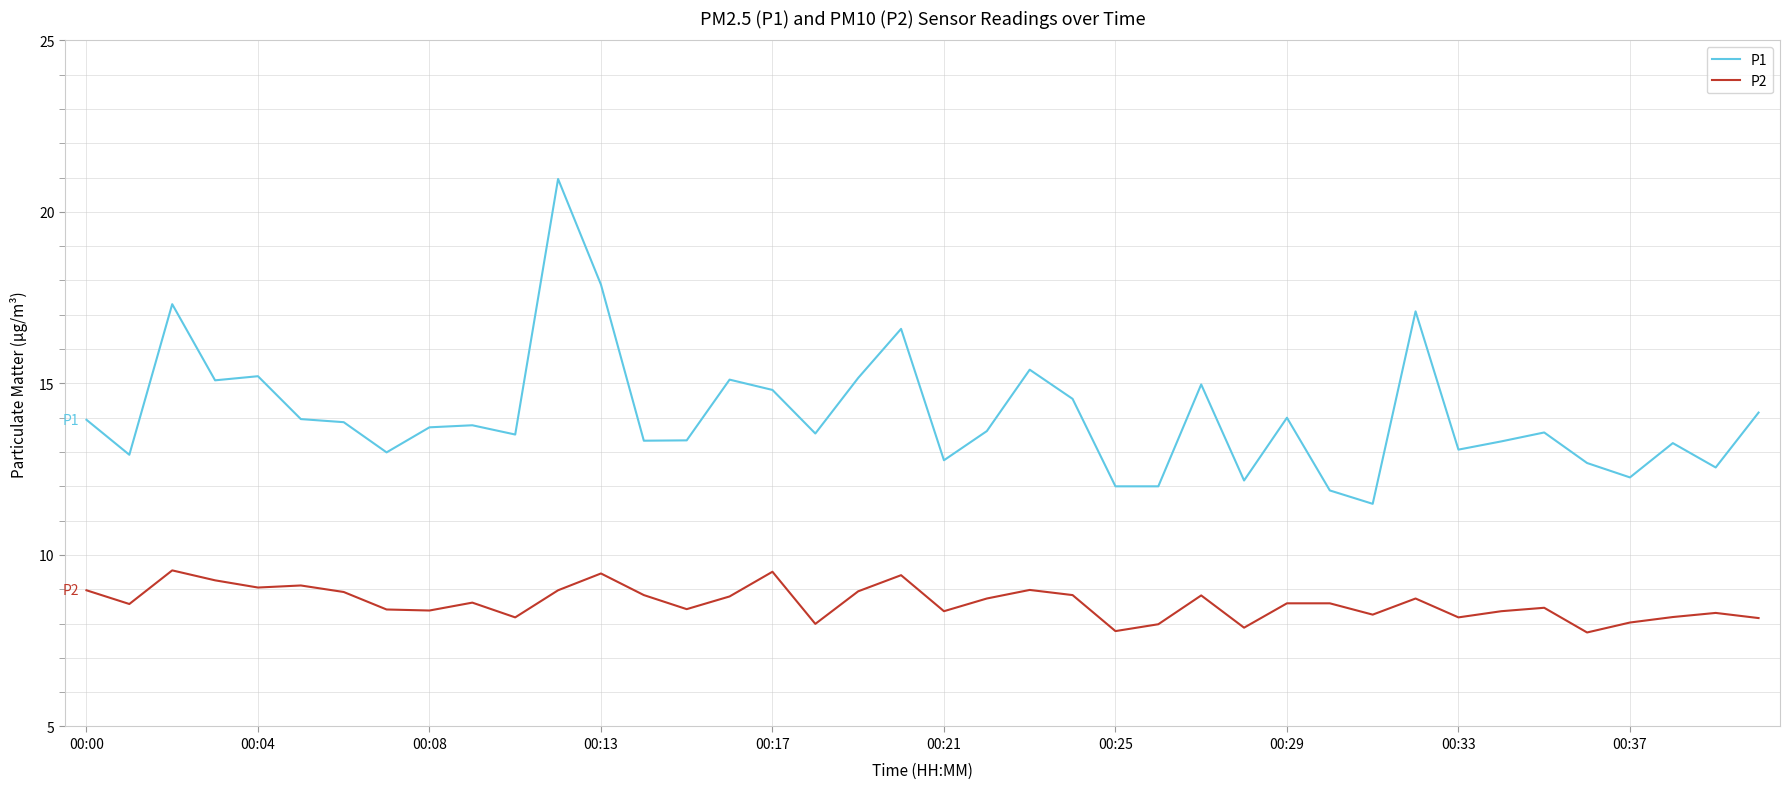

True or false: P2 and P1 intersect in this chart.

False